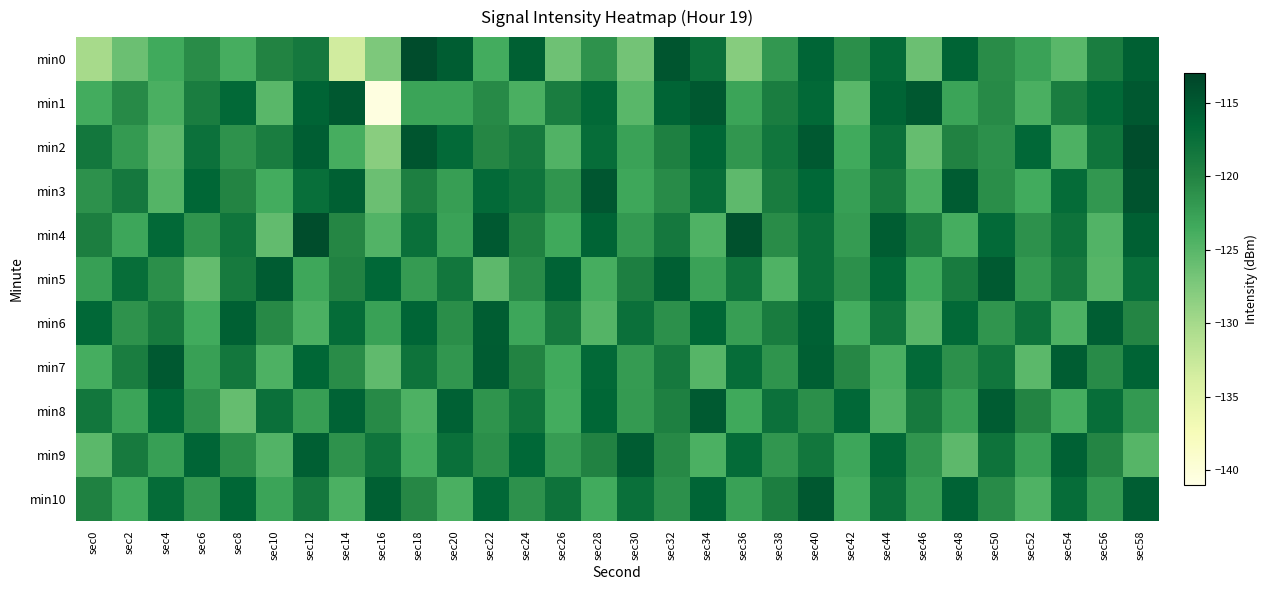

What is the total value across all series at sec54?

-1319.1